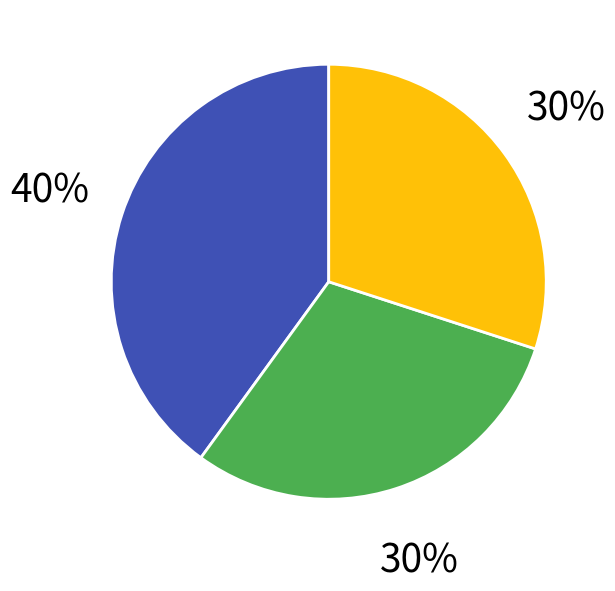

How many slices are in this pie chart?

3